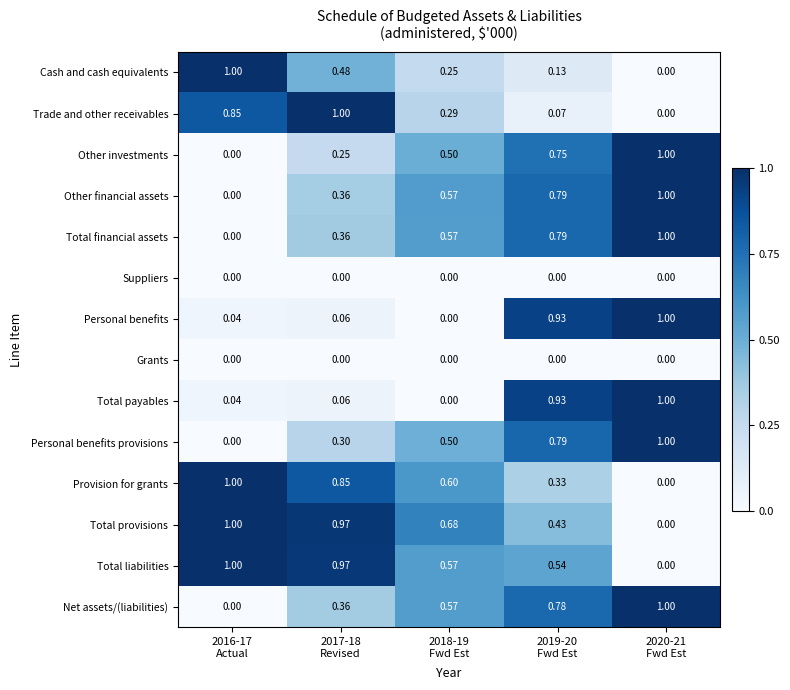

Reading left to right, extract all data points from this chart.

Cash and cash equivalents: 2016-17
Actual=1.0	2017-18
Revised=0.5	2018-19
Fwd Est=0.2	2019-20
Fwd Est=0.1	2020-21
Fwd Est=0.0
Trade and other receivables: 2016-17
Actual=0.8	2017-18
Revised=1.0	2018-19
Fwd Est=0.3	2019-20
Fwd Est=0.1	2020-21
Fwd Est=0.0
Other investments: 2016-17
Actual=0.0	2017-18
Revised=0.2	2018-19
Fwd Est=0.5	2019-20
Fwd Est=0.8	2020-21
Fwd Est=1.0
Other financial assets: 2016-17
Actual=0.0	2017-18
Revised=0.4	2018-19
Fwd Est=0.6	2019-20
Fwd Est=0.8	2020-21
Fwd Est=1.0
Total financial assets: 2016-17
Actual=0.0	2017-18
Revised=0.4	2018-19
Fwd Est=0.6	2019-20
Fwd Est=0.8	2020-21
Fwd Est=1.0
Suppliers: 2016-17
Actual=0.0	2017-18
Revised=0.0	2018-19
Fwd Est=0.0	2019-20
Fwd Est=0.0	2020-21
Fwd Est=0.0
Personal benefits: 2016-17
Actual=0.0	2017-18
Revised=0.1	2018-19
Fwd Est=0.0	2019-20
Fwd Est=0.9	2020-21
Fwd Est=1.0
Grants: 2016-17
Actual=0.0	2017-18
Revised=0.0	2018-19
Fwd Est=0.0	2019-20
Fwd Est=0.0	2020-21
Fwd Est=0.0
Total payables: 2016-17
Actual=0.0	2017-18
Revised=0.1	2018-19
Fwd Est=0.0	2019-20
Fwd Est=0.9	2020-21
Fwd Est=1.0
Personal benefits provisions: 2016-17
Actual=0.0	2017-18
Revised=0.3	2018-19
Fwd Est=0.5	2019-20
Fwd Est=0.8	2020-21
Fwd Est=1.0
Provision for grants: 2016-17
Actual=1.0	2017-18
Revised=0.8	2018-19
Fwd Est=0.6	2019-20
Fwd Est=0.3	2020-21
Fwd Est=0.0
Total provisions: 2016-17
Actual=1.0	2017-18
Revised=1.0	2018-19
Fwd Est=0.7	2019-20
Fwd Est=0.4	2020-21
Fwd Est=0.0
Total liabilities: 2016-17
Actual=1.0	2017-18
Revised=1.0	2018-19
Fwd Est=0.6	2019-20
Fwd Est=0.5	2020-21
Fwd Est=0.0
Net assets/(liabilities): 2016-17
Actual=0.0	2017-18
Revised=0.4	2018-19
Fwd Est=0.6	2019-20
Fwd Est=0.8	2020-21
Fwd Est=1.0